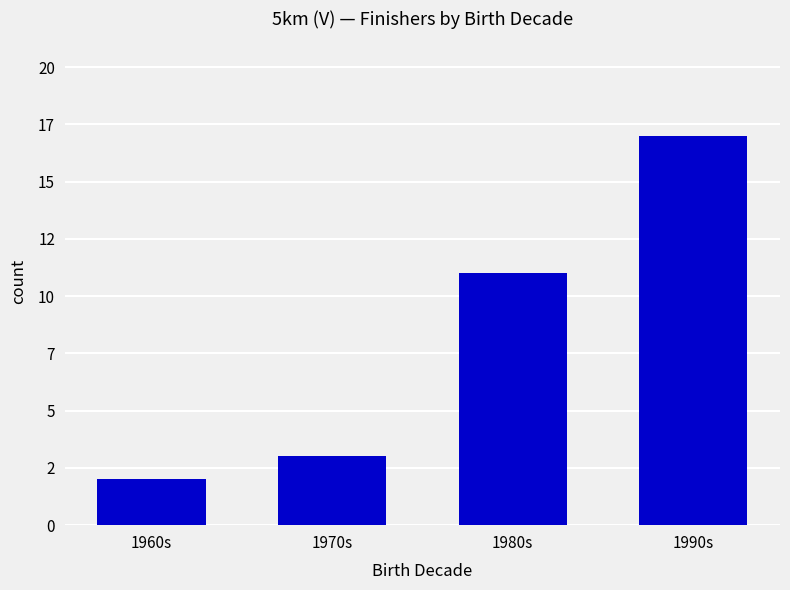

The chart shows a value of 3 at 1970s. True or false?

True